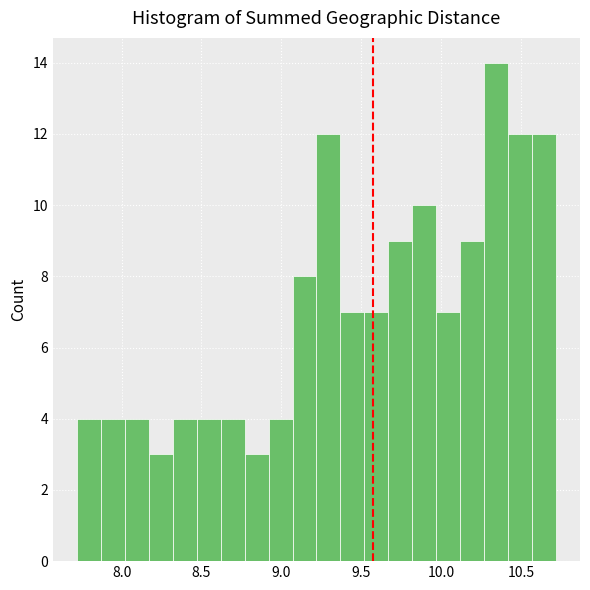

Around what value on the x-axis is the tallest bar? Give the approximate position of its centre, as read against the axis.

10.35